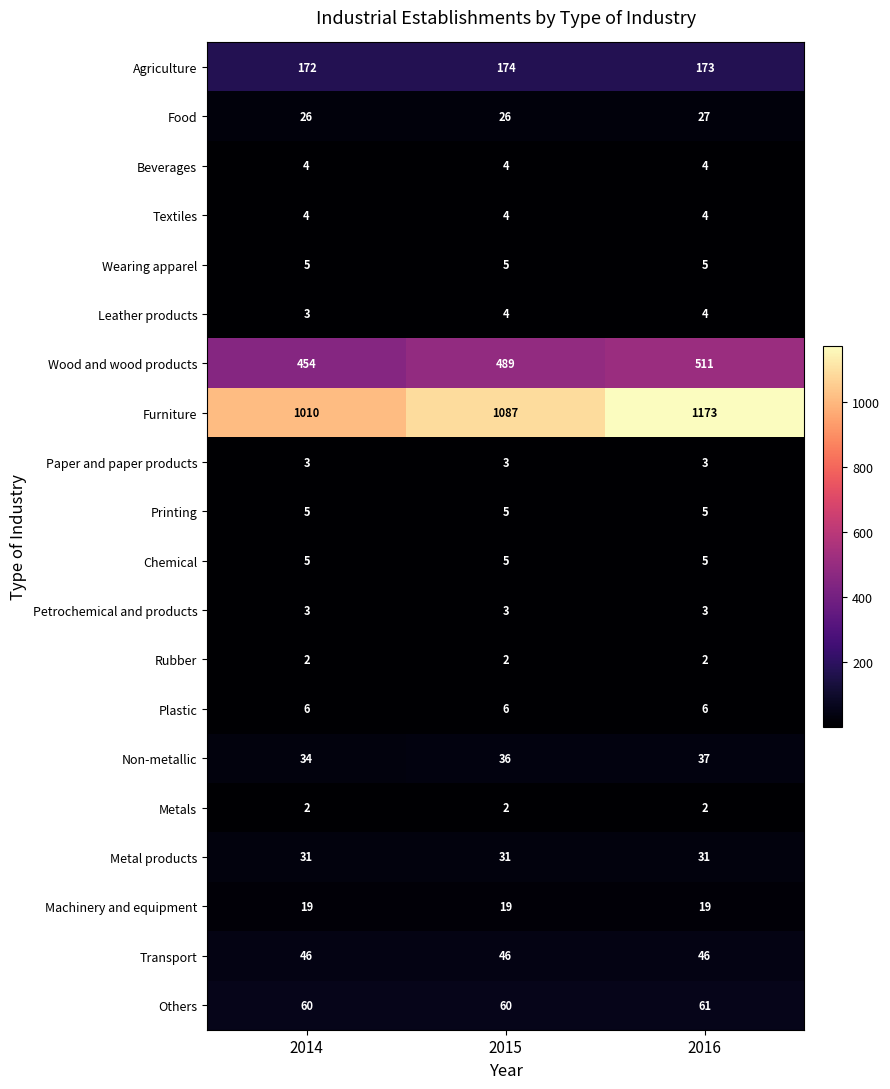

Between 2015 and 2016, which series saw the biggest shift?

Furniture